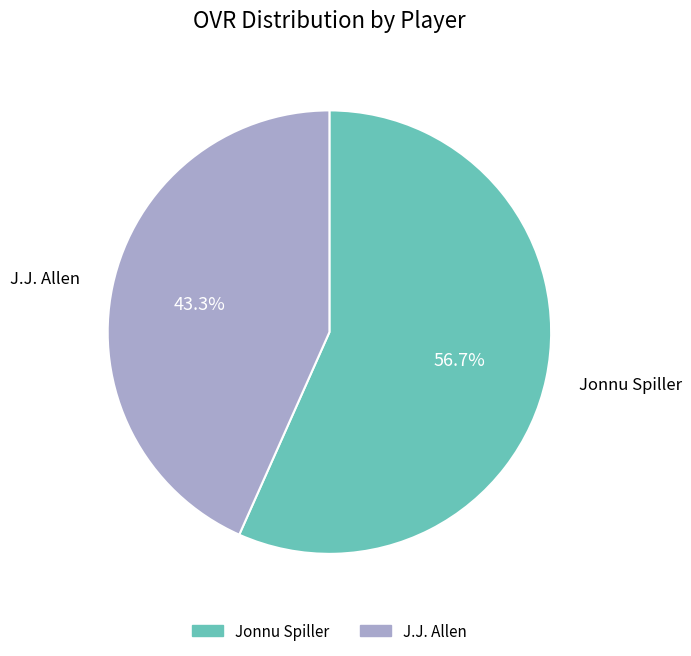

Is there a majority slice in this chart?

Yes